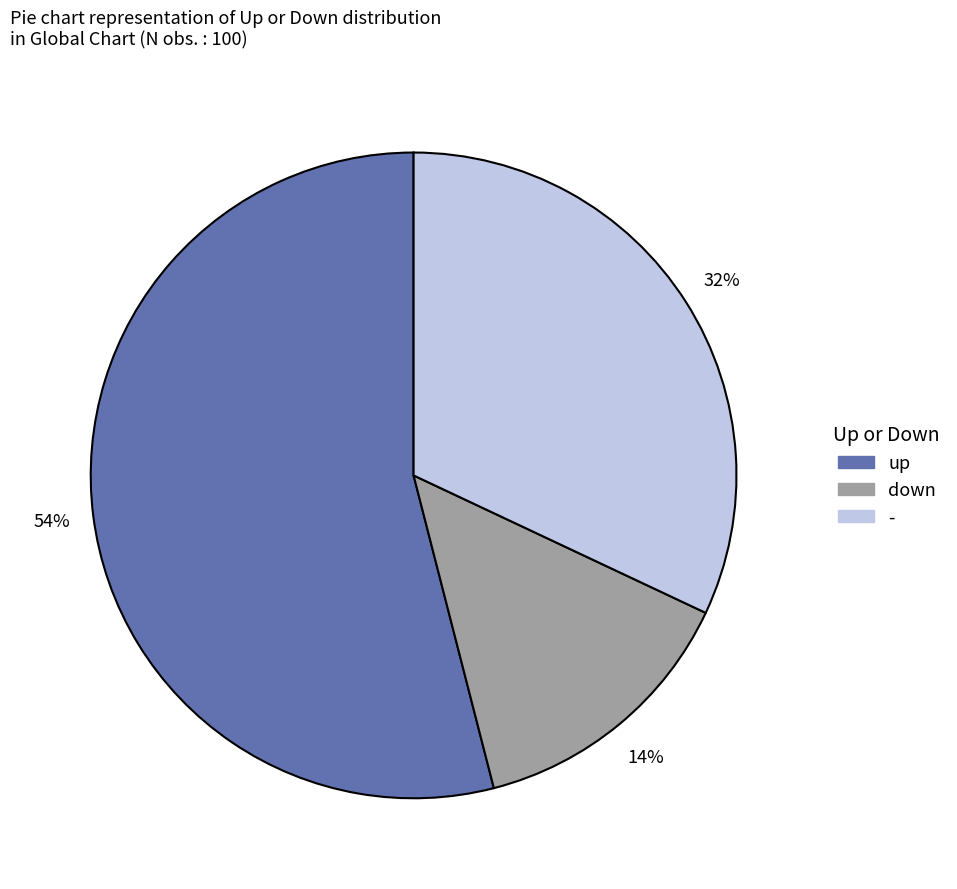

How many segments does this pie chart have?

3